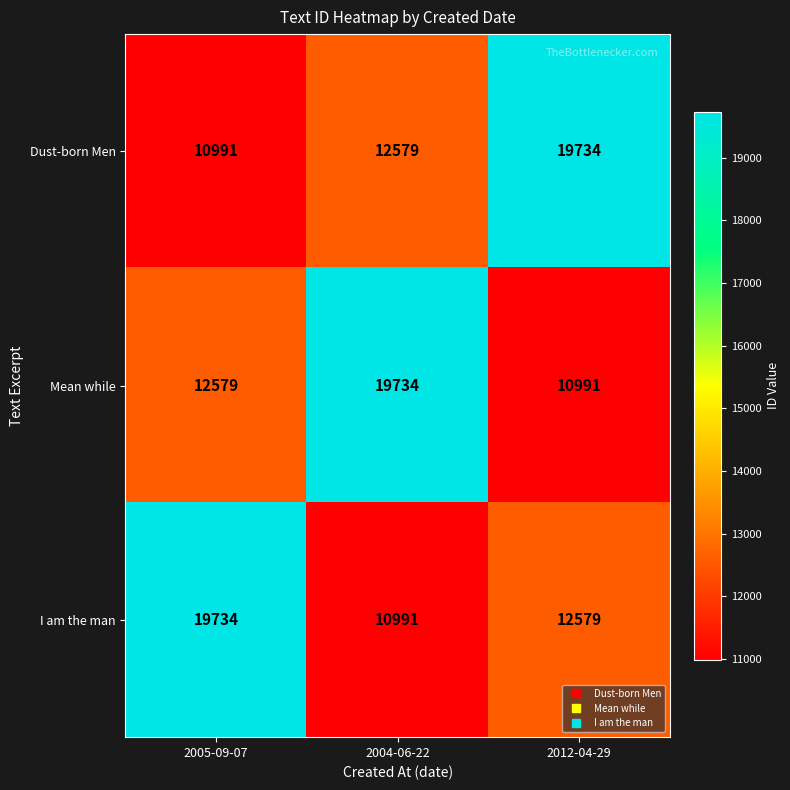

Is it true that I am the man equals 6079 at 2004-06-22?

False